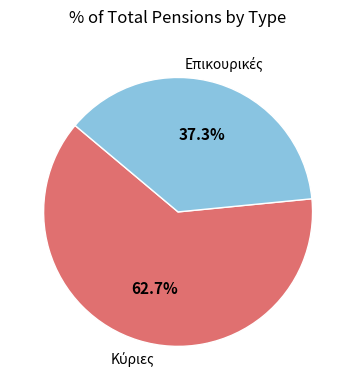

Does any single category account for the majority?

Yes